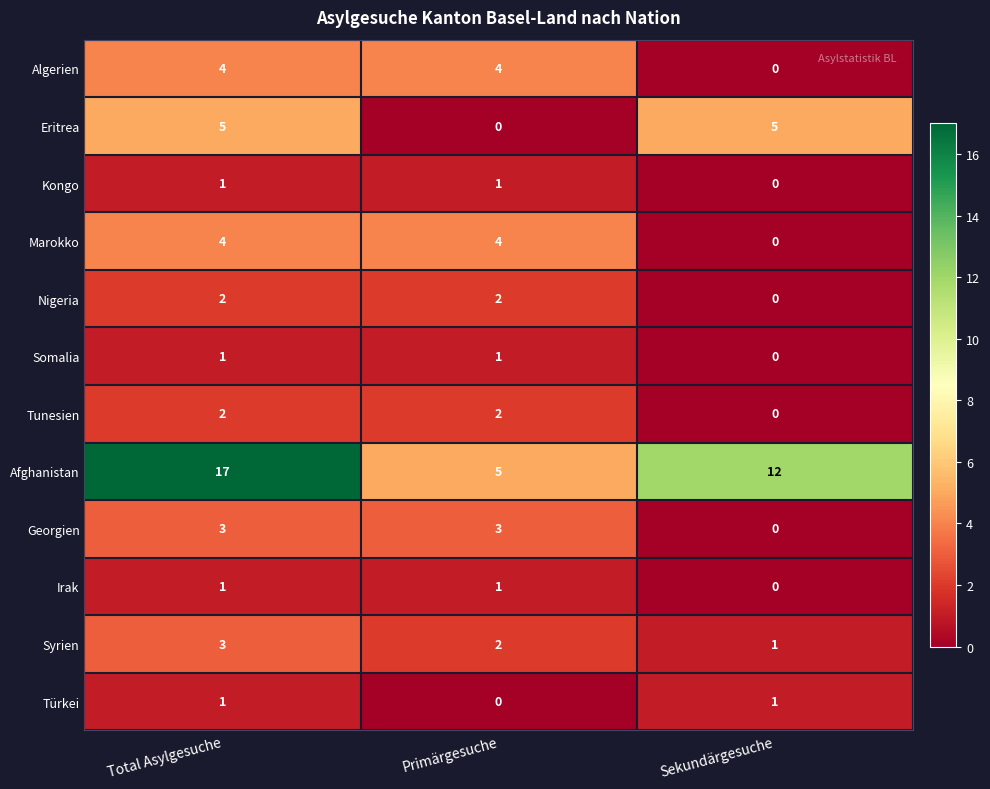

What is the spread (max minus min) of values at Sekundärgesuche?

12